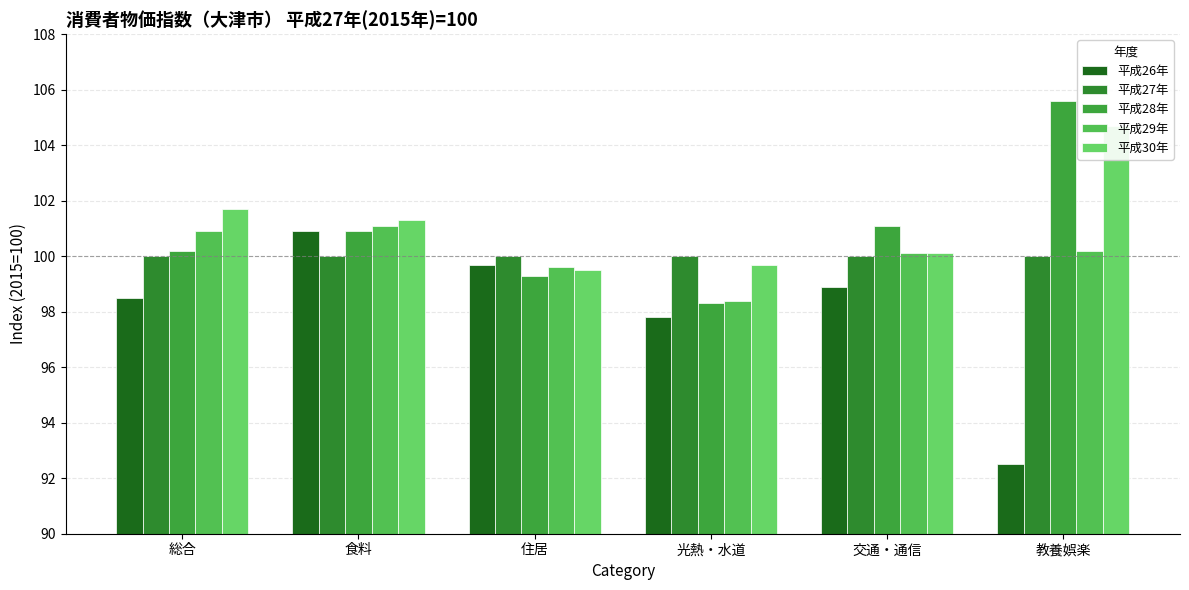

What is the sum of all 平成30年 values?

607.0